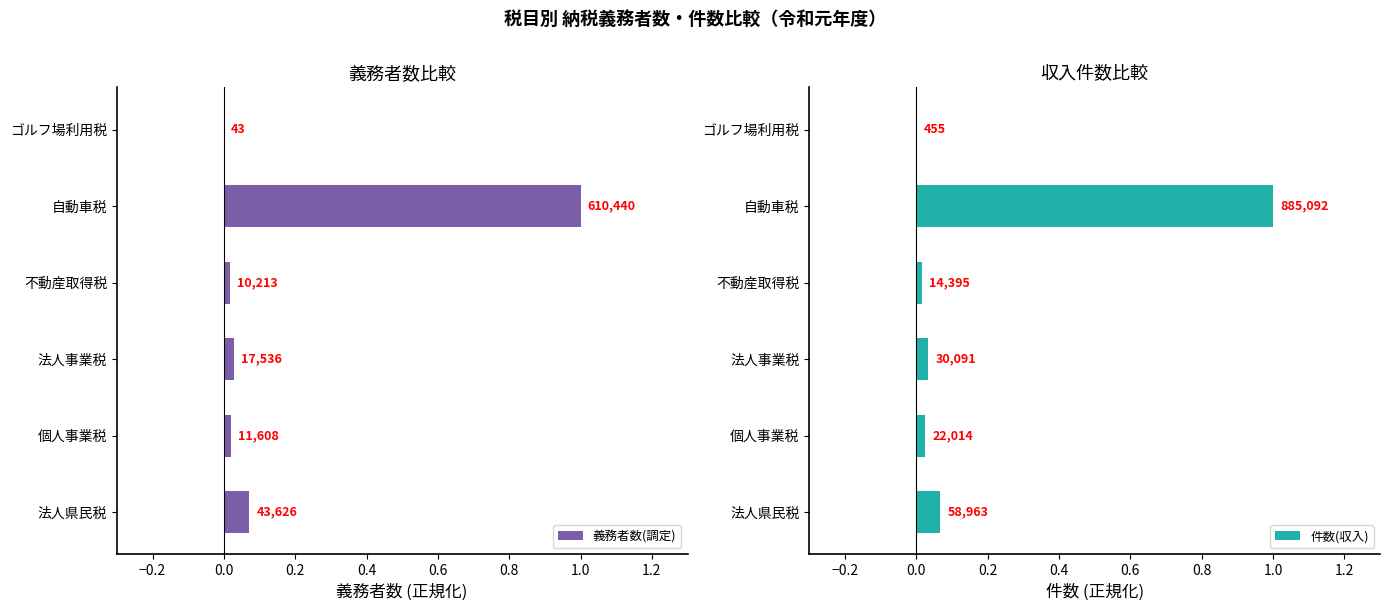

Does the chart contain stacked bars?

No